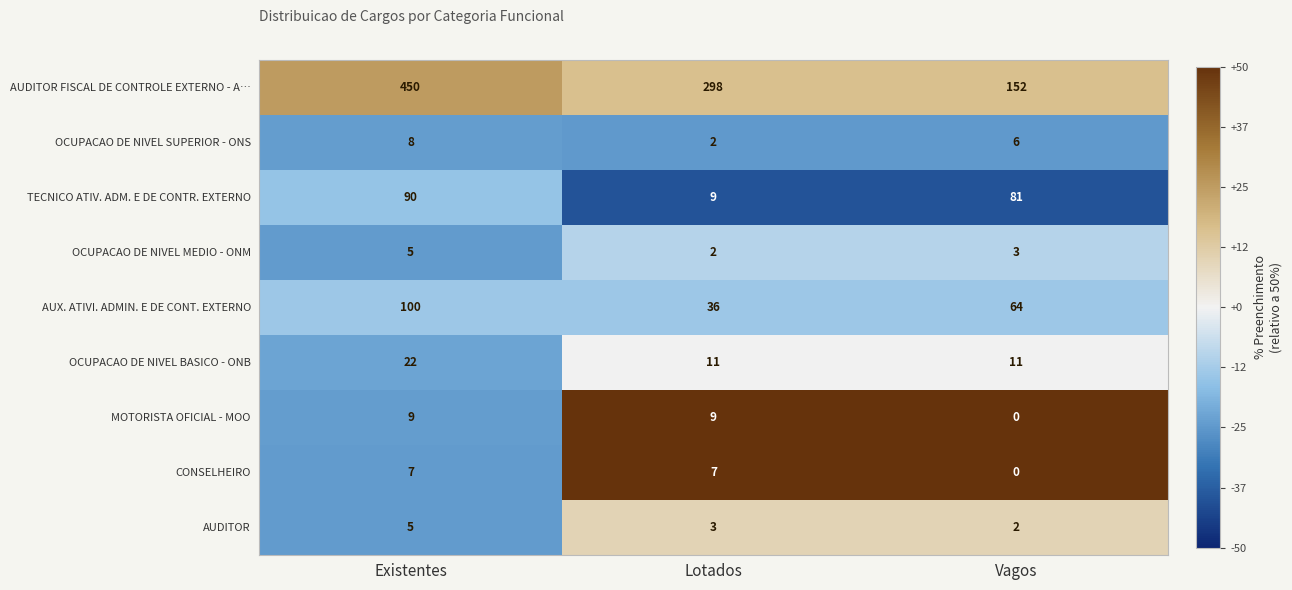

Which series has the widest spread of values?

AUDITOR FISCAL DE CONTROLE EXTERNO - A…